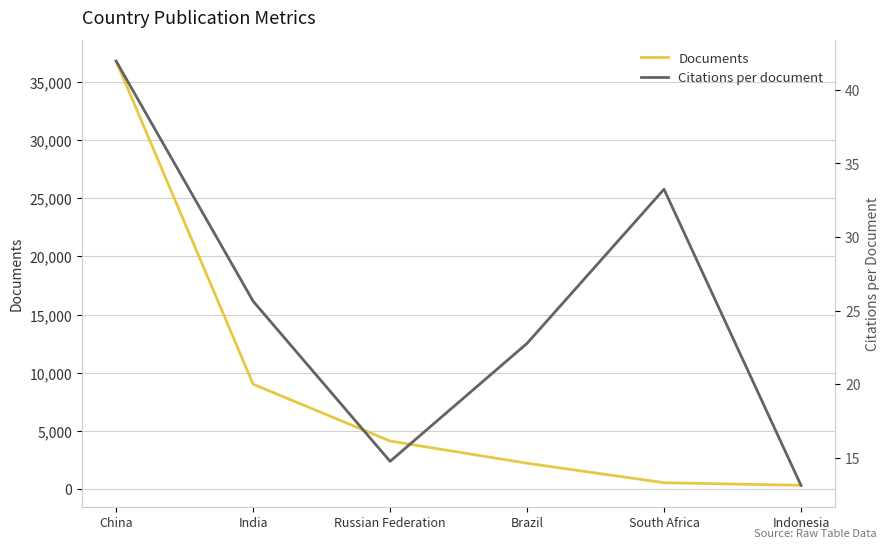

What is the label of the 5th point from the left?

South Africa